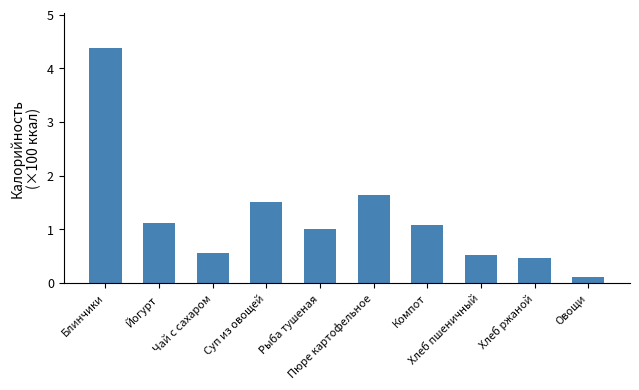

Approximately how many times larger is the value at Хлеб ржаной compared to Суп из овощей?

0.3